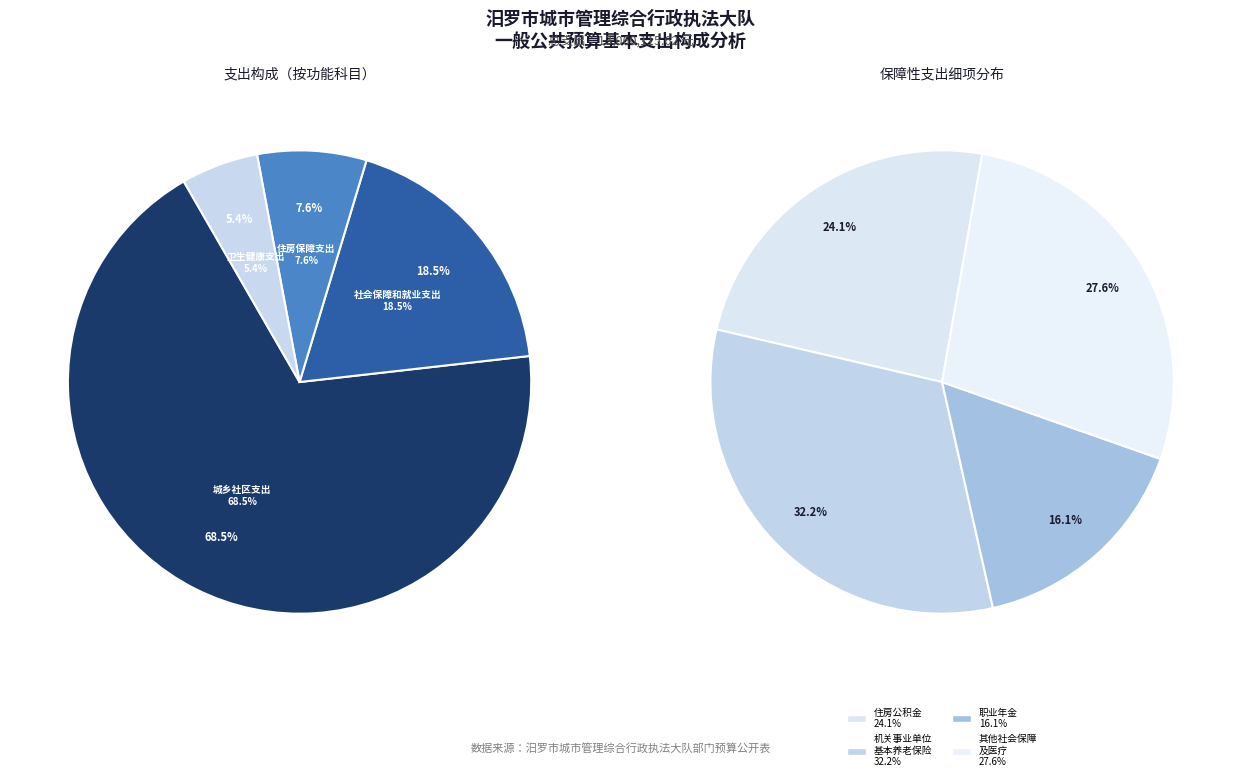

What is the change in value from 住房保障支出 to 卫生健康支出?

-289878.1